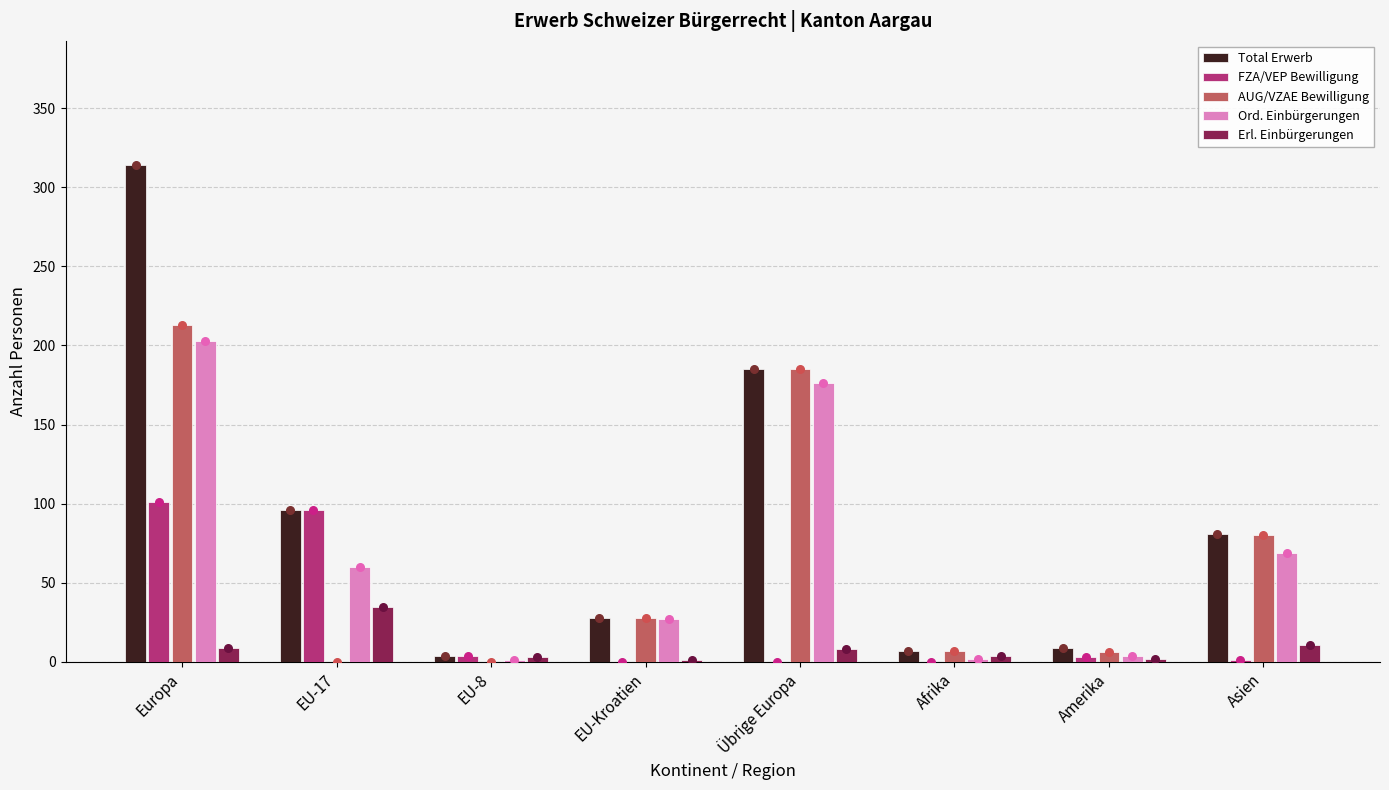

Which series contains the highest Y value?

Total Erwerb